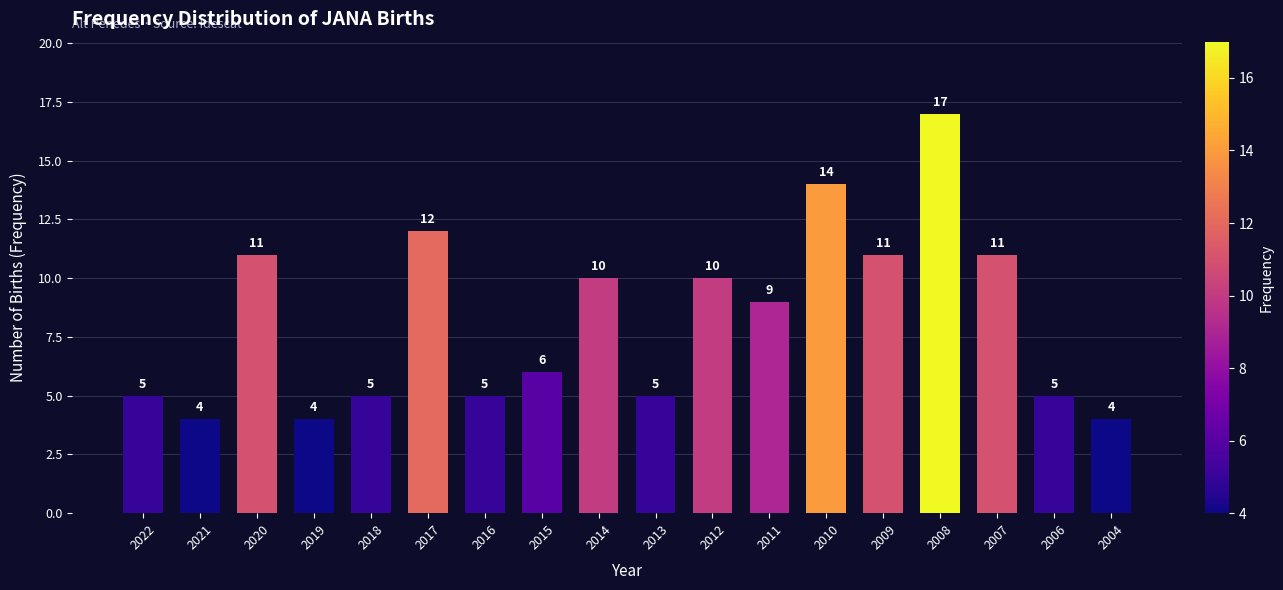

Reading left to right, transcribe all the data shown in this chart.

2022=5	2021=4	2020=11	2019=4	2018=5	2017=12	2016=5	2015=6	2014=10	2013=5	2012=10	2011=9	2010=14	2009=11	2008=17	2007=11	2006=5	2004=4